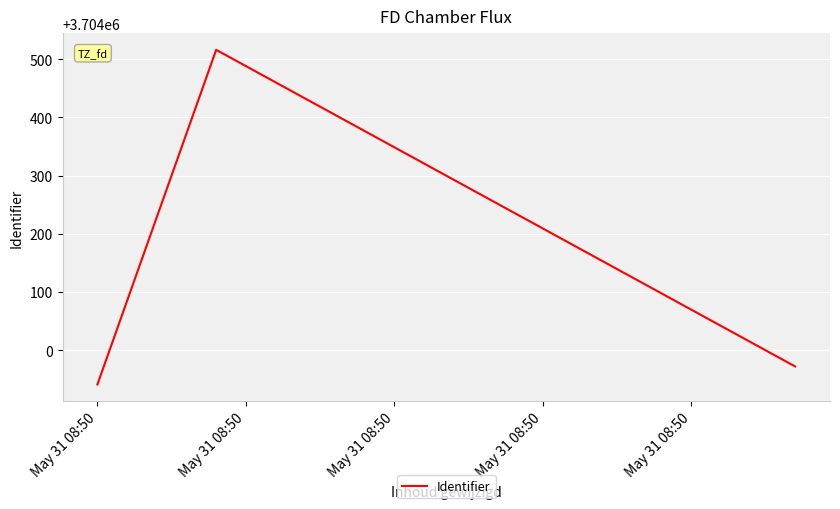

What is the average value?

3704143